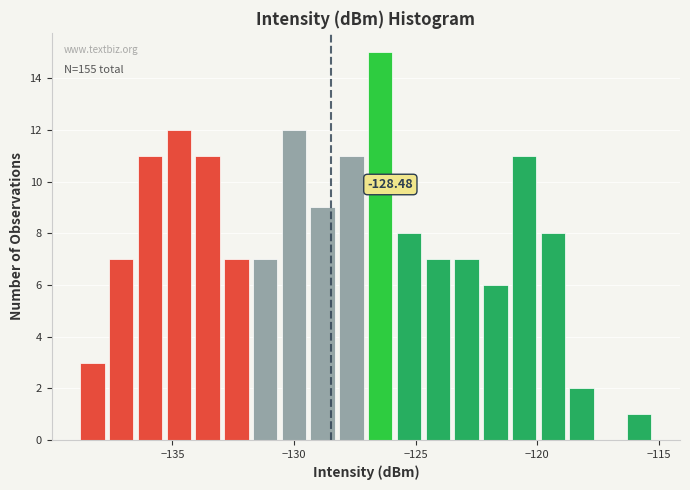

Read against the x-axis, roughly where is the centre of the tallest bar?

-126.5